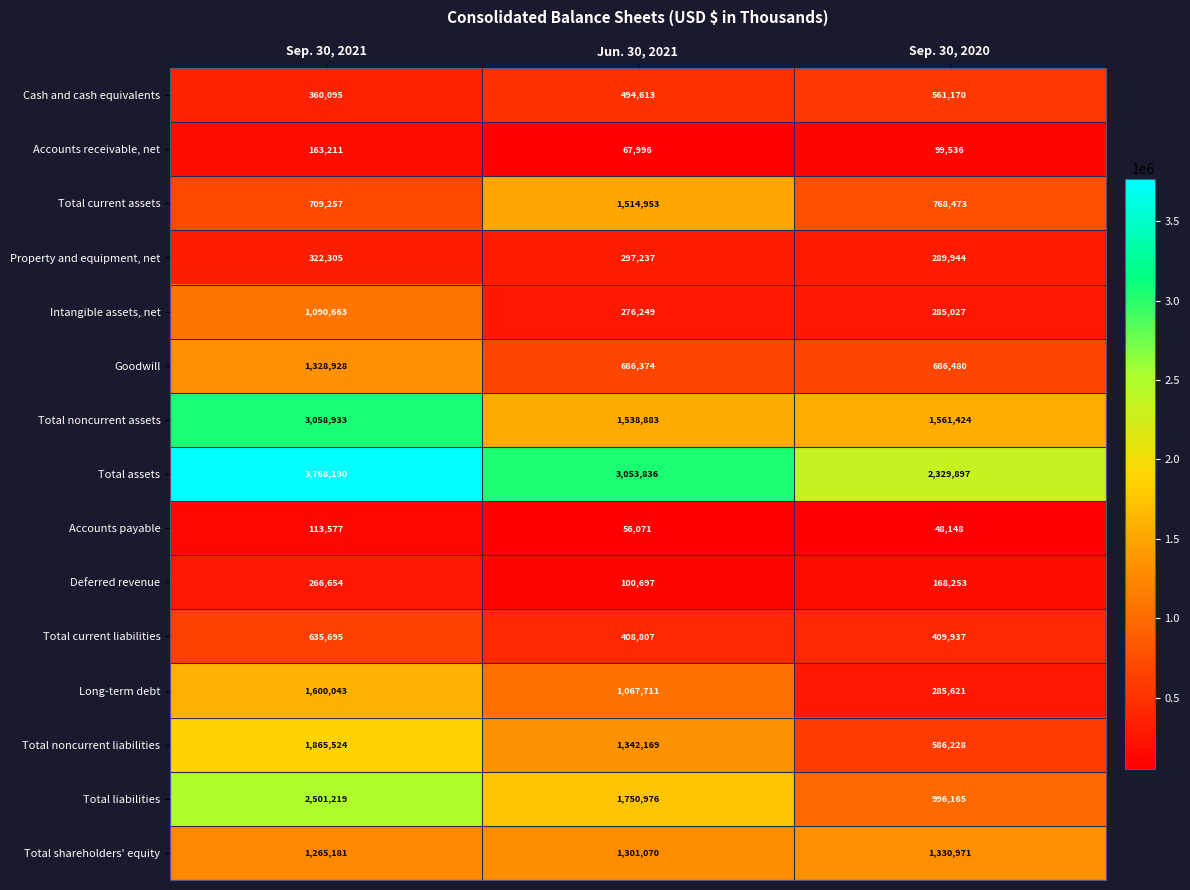

How many series are shown in this chart?

15